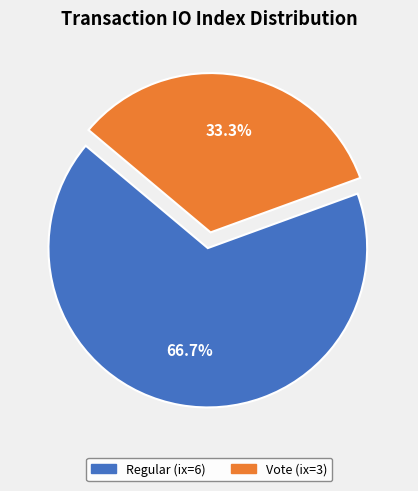

To the nearest percent, what is the average slice percentage?

50%